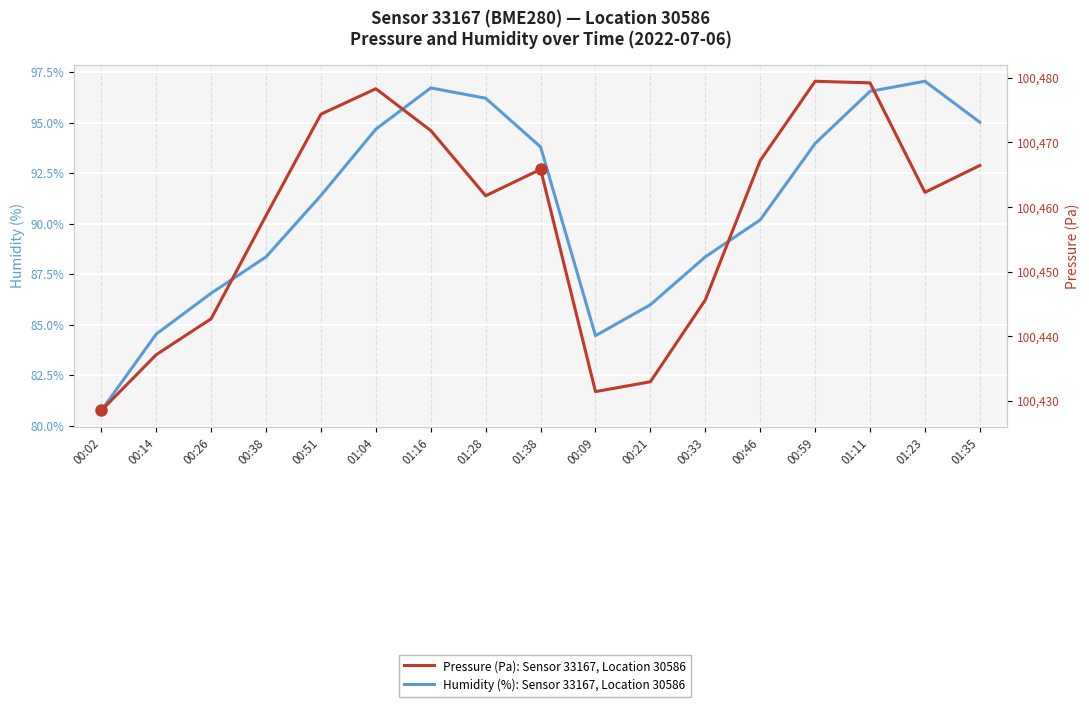

What is the maximum value for Pressure (Pa): Sensor 33167, Location 30586?

100479.5